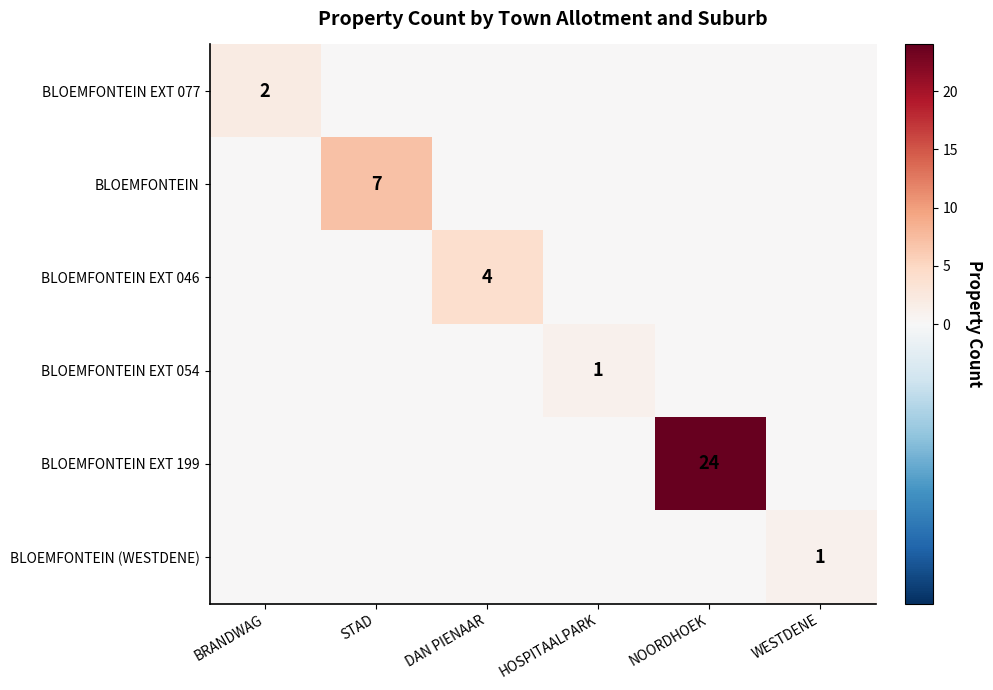

True or false: BLOEMFONTEIN EXT 054 has a value of 2 at HOSPITAALPARK.

False